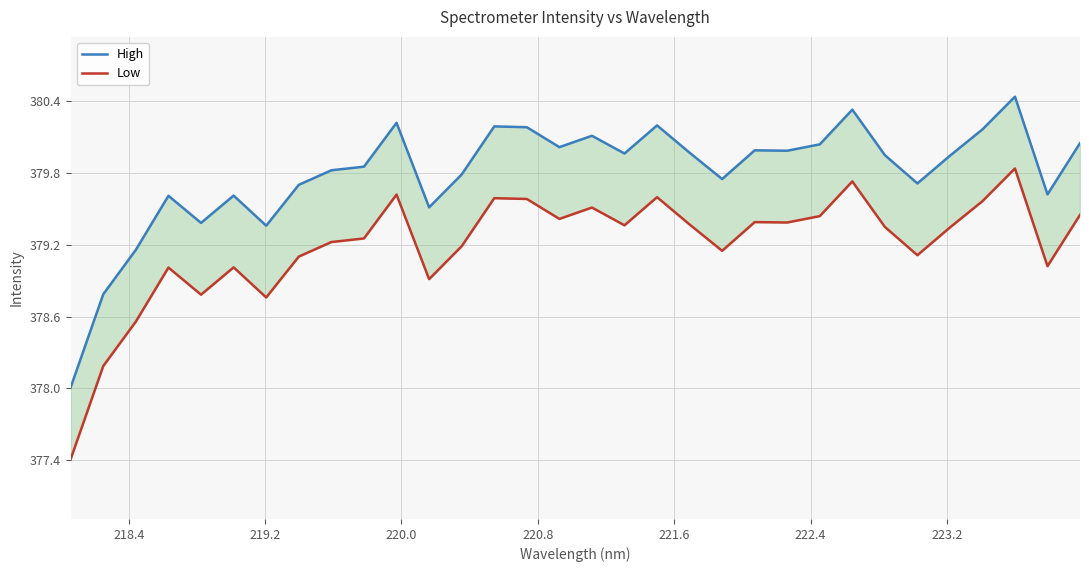

True or false: High has more than 1 interior local peaks.

True